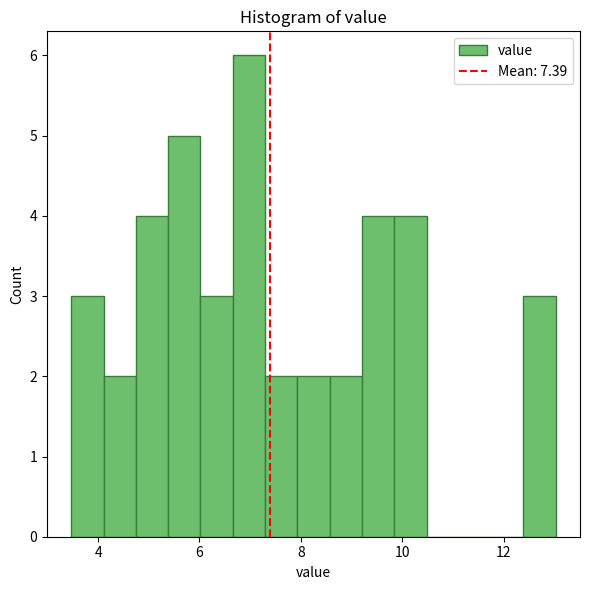

Read against the x-axis, roughly where is the centre of the tallest bar?

7.0